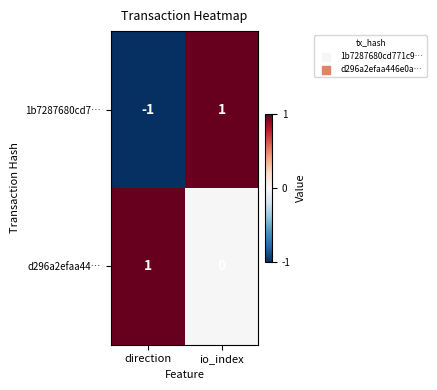

Rank the series at direction from lowest to highest value.

1b7287680cd7…, d296a2efaa44…